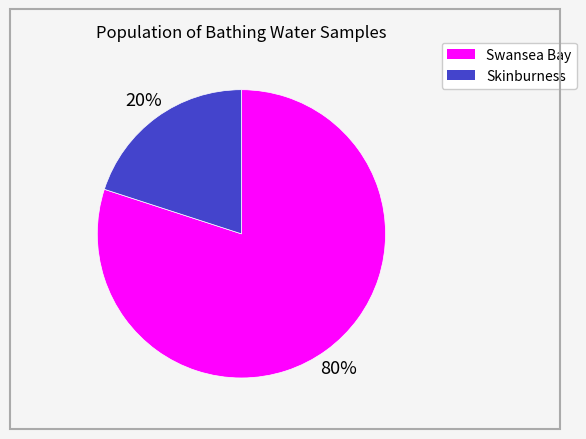

To the nearest percent, what is the combined percentage of Skinburness and Swansea Bay?

100%